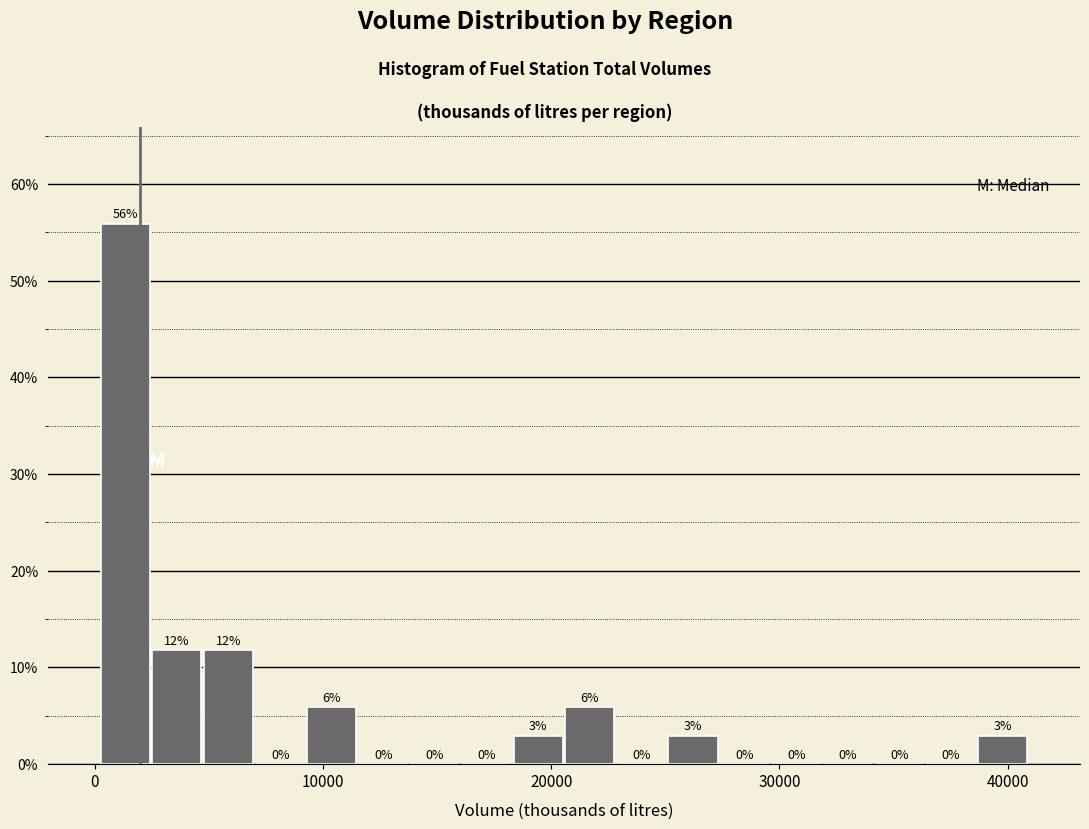

Around what value on the x-axis is the tallest bar? Give the approximate position of its centre, as read against the axis.

1000